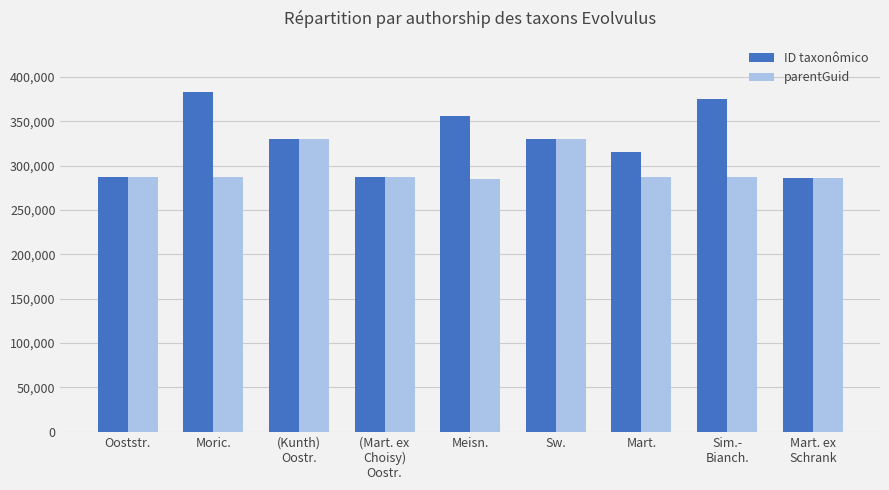

Which series has the largest total across all categories?

ID taxonômico